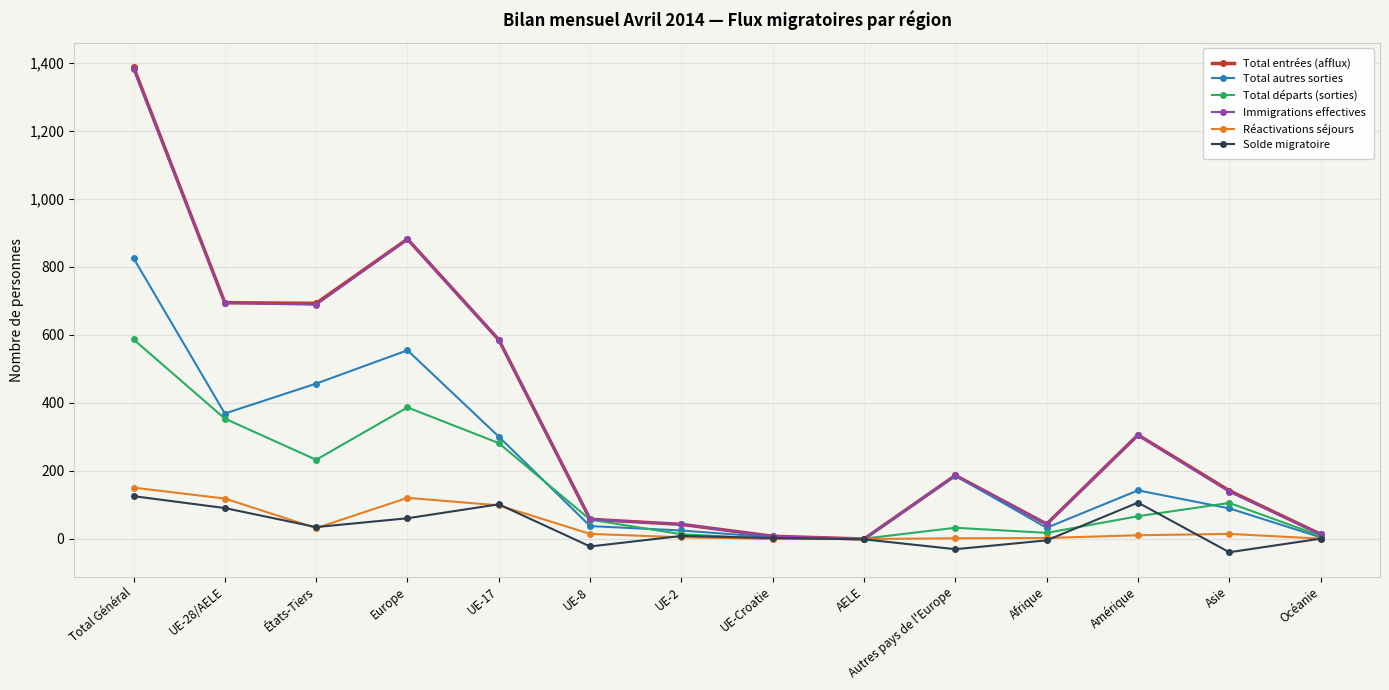

True or false: Immigrations effectives has a value of 907 at UE-17.

False